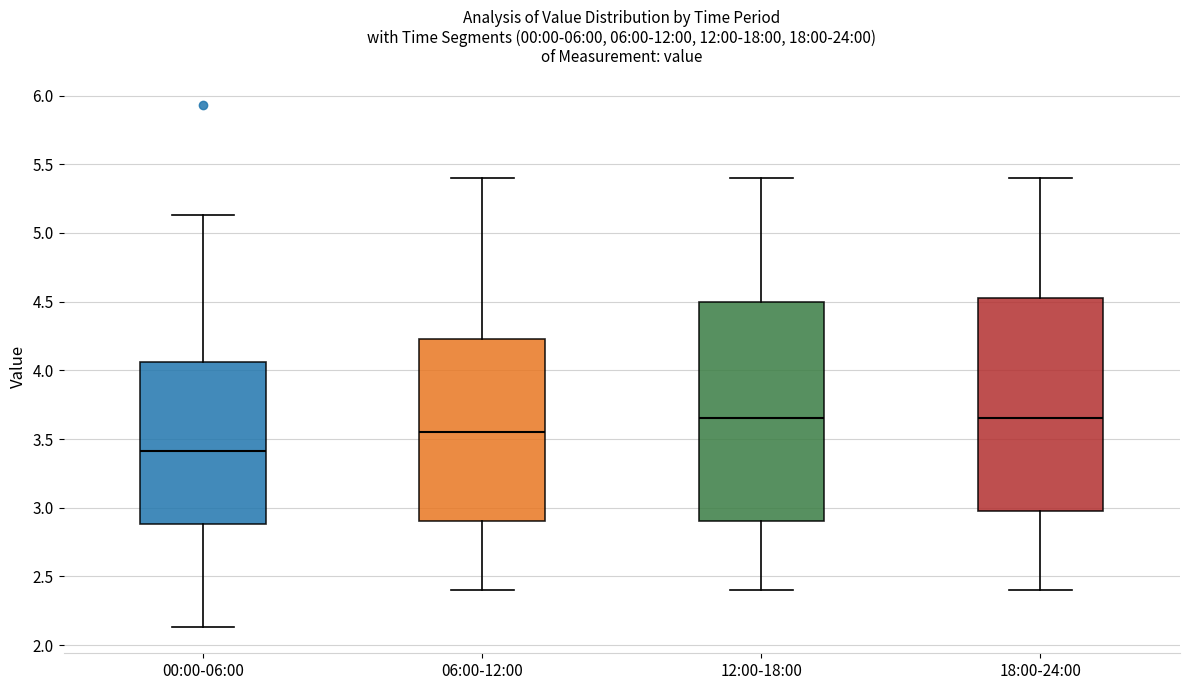

Where does the median line of the box for 06:00-12:00 sit on the y-axis? The values are not printed on the chart, so give them approximately, as read against the axis.

3.55